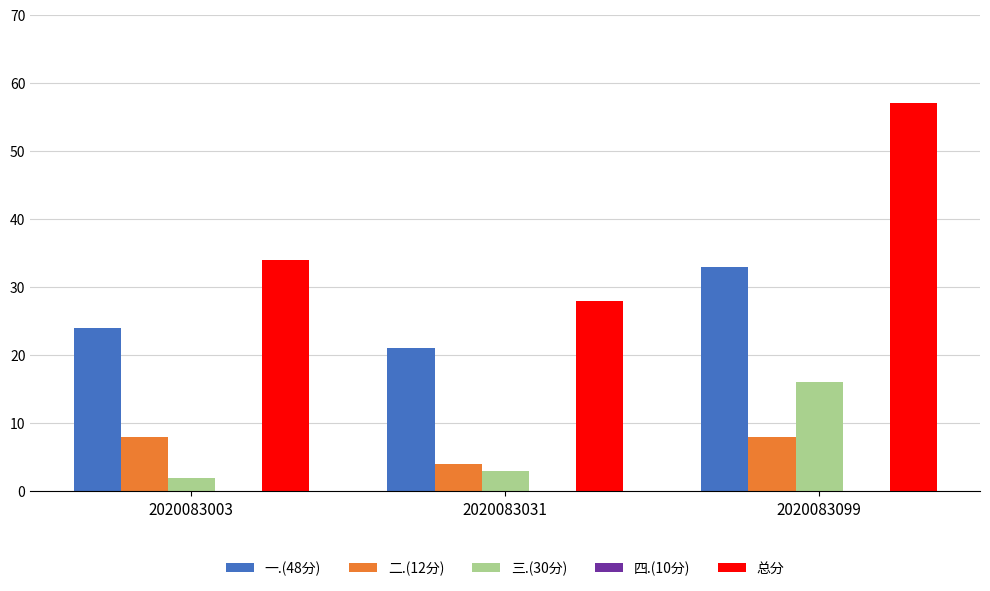

What is the value of the 二.(12分) bar at the 2nd from the left?

4